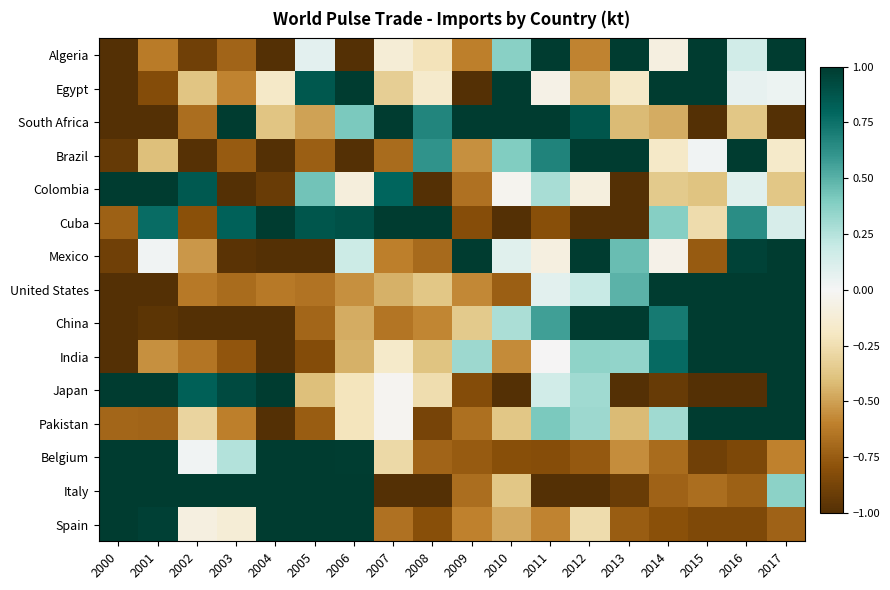

Between 2003 and 2011, which is larger?

2011